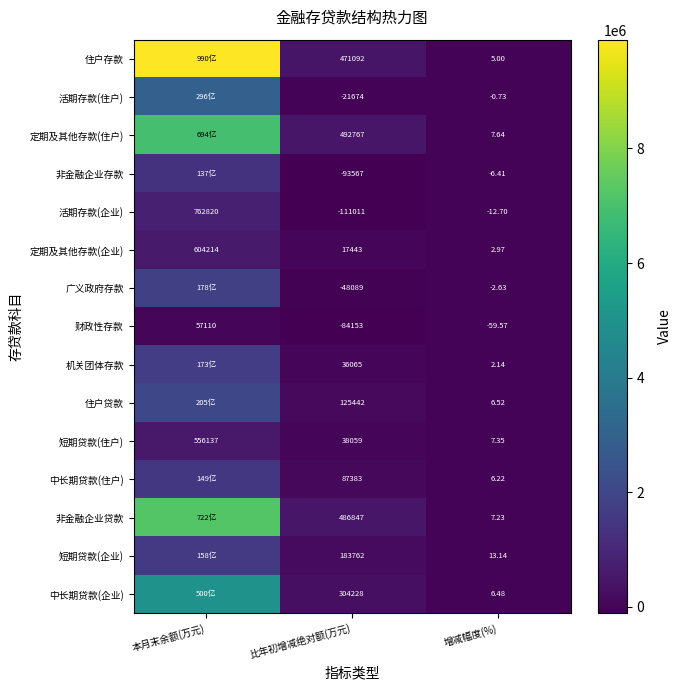

At which label is 短期贷款(住户) closest to 278072?

比年初增减绝对额(万元)